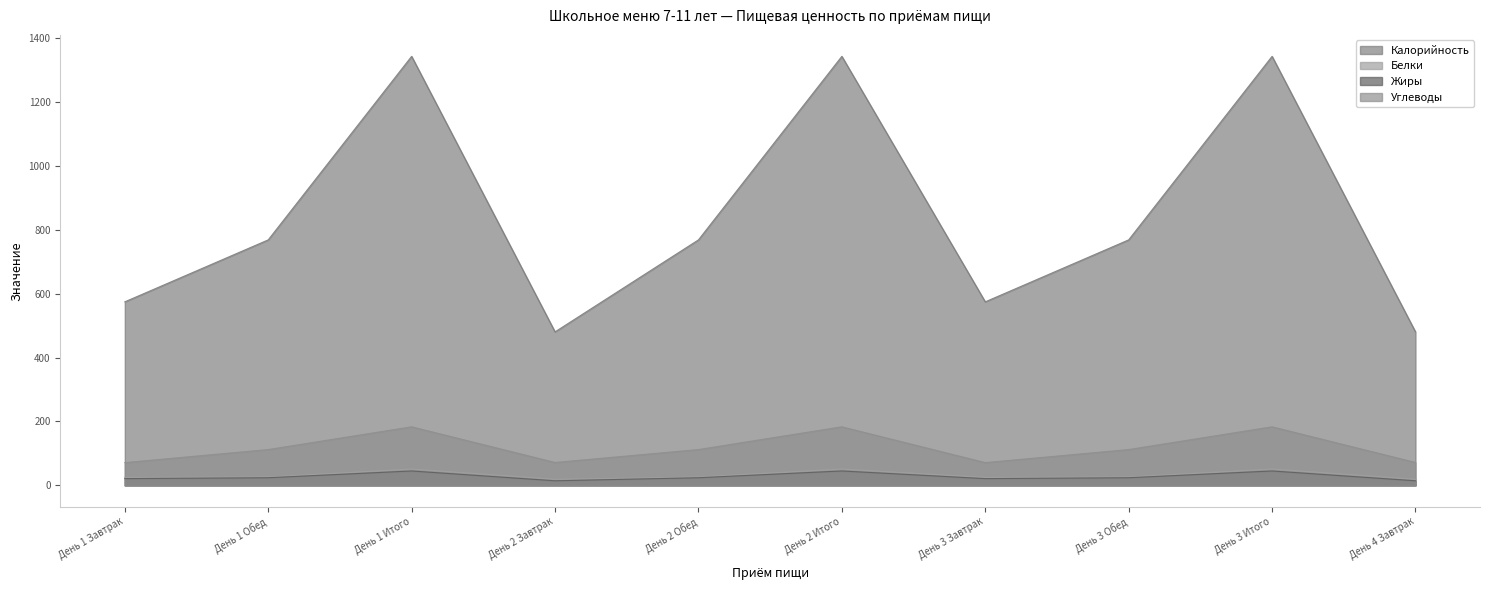

Rank the series by their maximum value, from lowest to highest.

Жиры, Белки, Углеводы, Калорийность